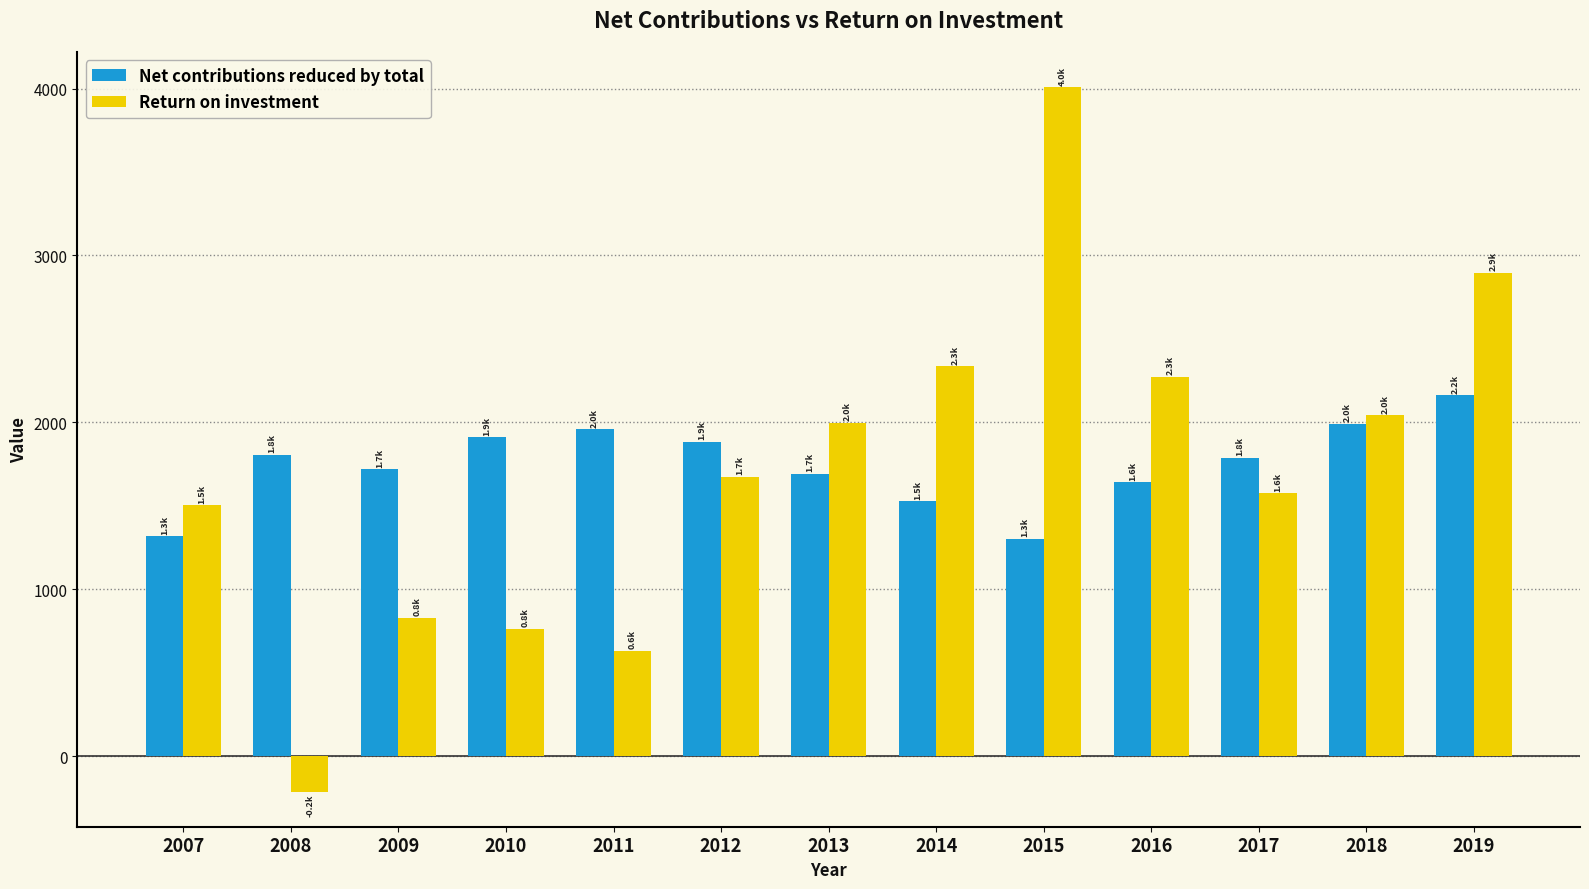

What is the total value across all series at 2008?

1595.0